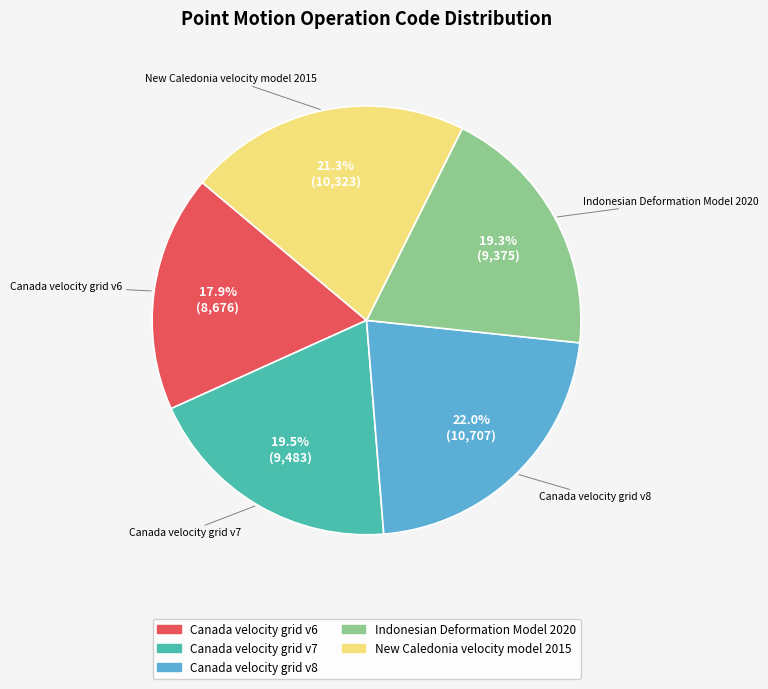

Which slice is the smallest?

Canada velocity grid v6